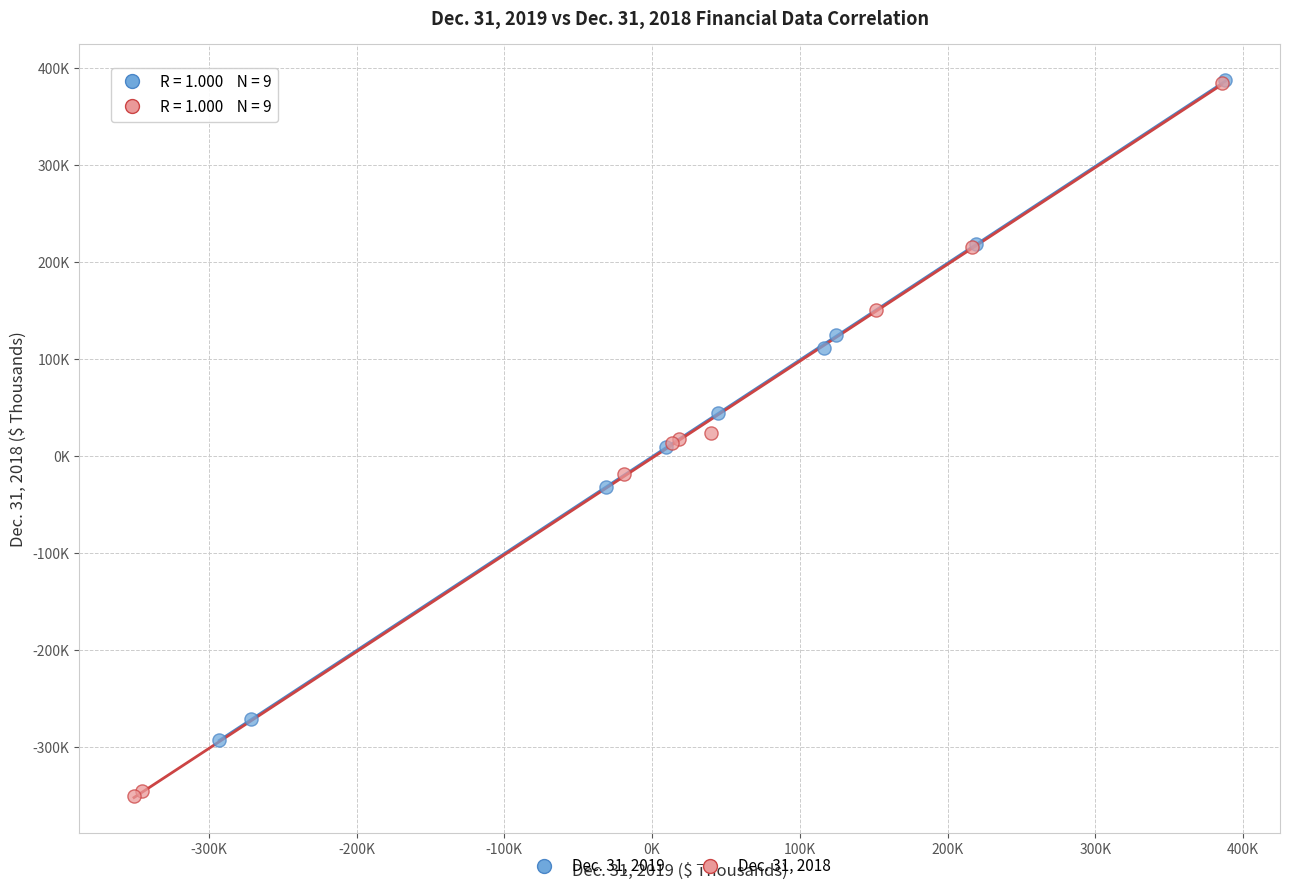

What are all the series names shown in the legend?

Dec. 31, 2019, Dec. 31, 2018